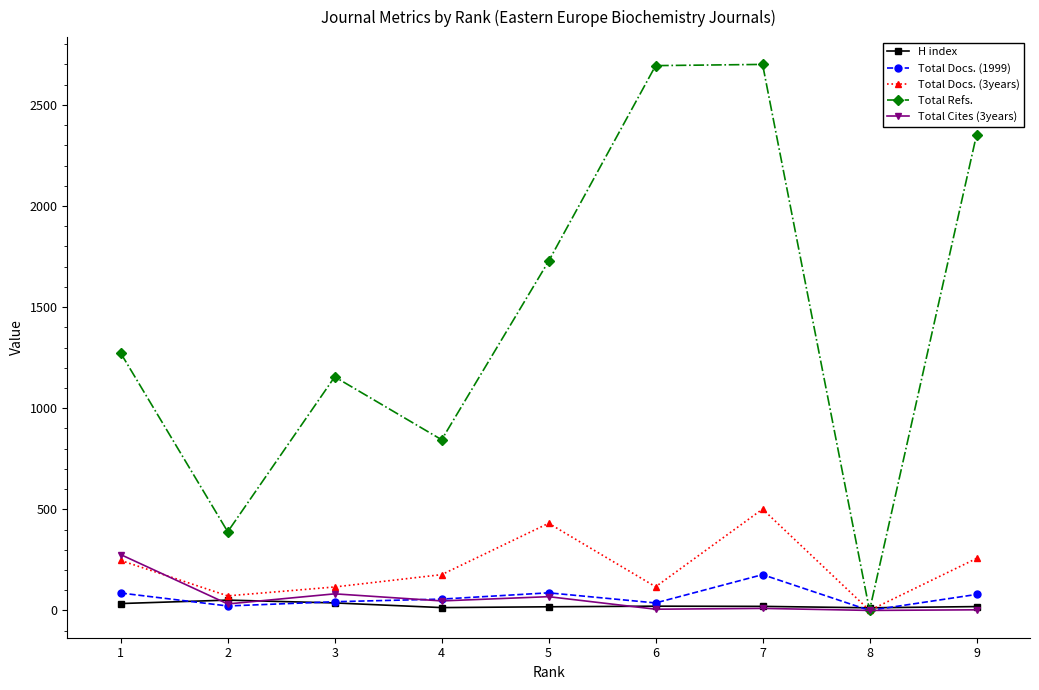

Which series has the largest range (max minus min)?

Total Refs.